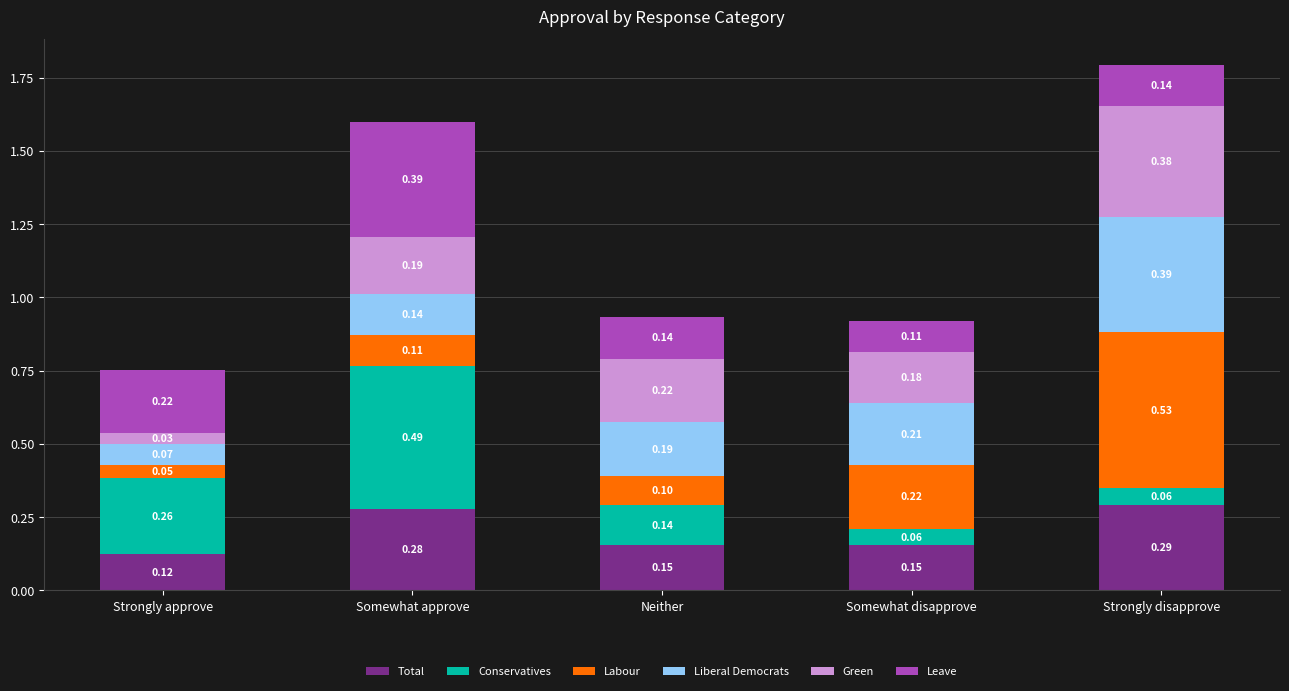

At which label does Total reach its minimum?

Strongly approve